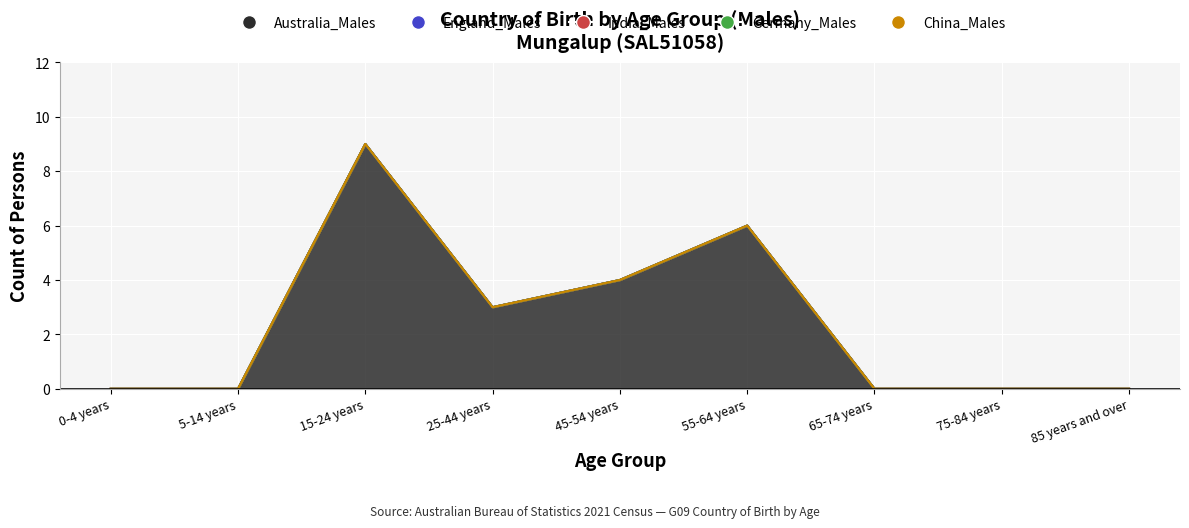

What are all the series names shown in the legend?

Australia_Males, England_Males, India_Males, Germany_Males, China_Males